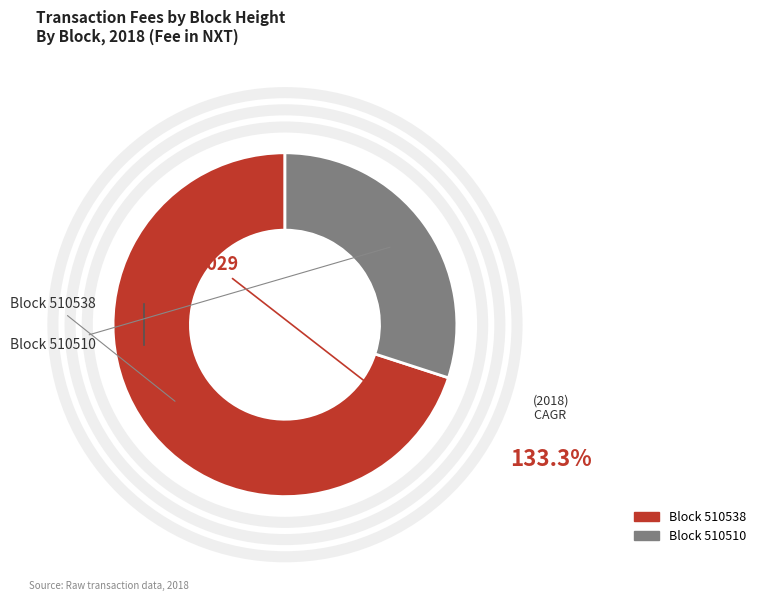

Is there a majority slice in this chart?

Yes